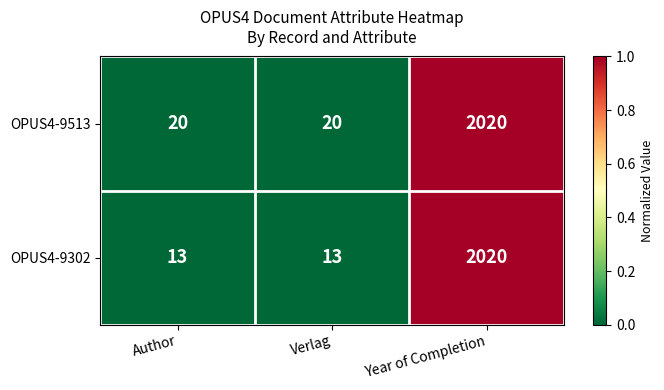

At Verlag, list the series in order from largest to smallest.

OPUS4-9513, OPUS4-9302